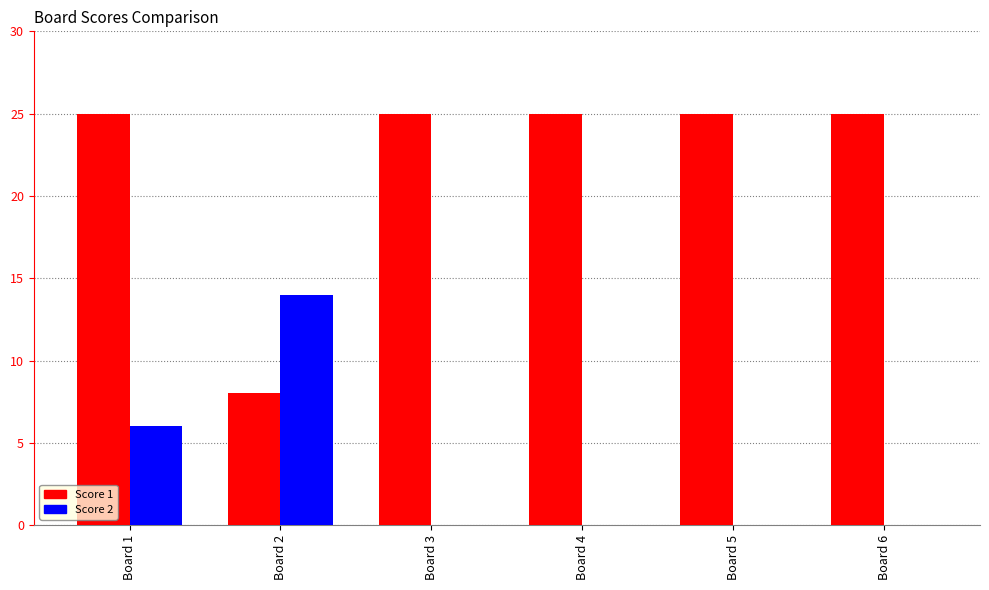

Are the bars horizontal?

No